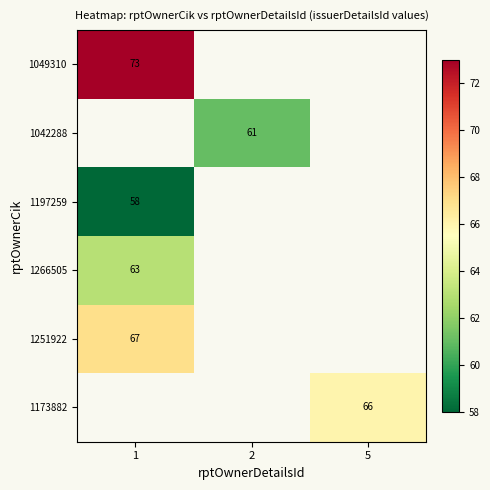

True or false: 1266505 has a value of 63 at 1.

True